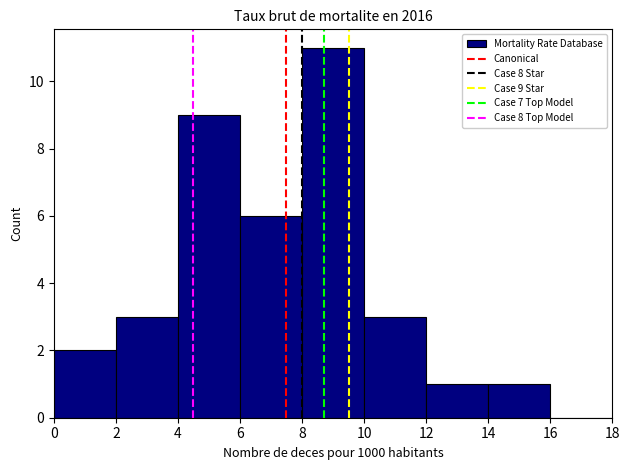

Over which range of the x-axis is the bar tallest?

8 to 10